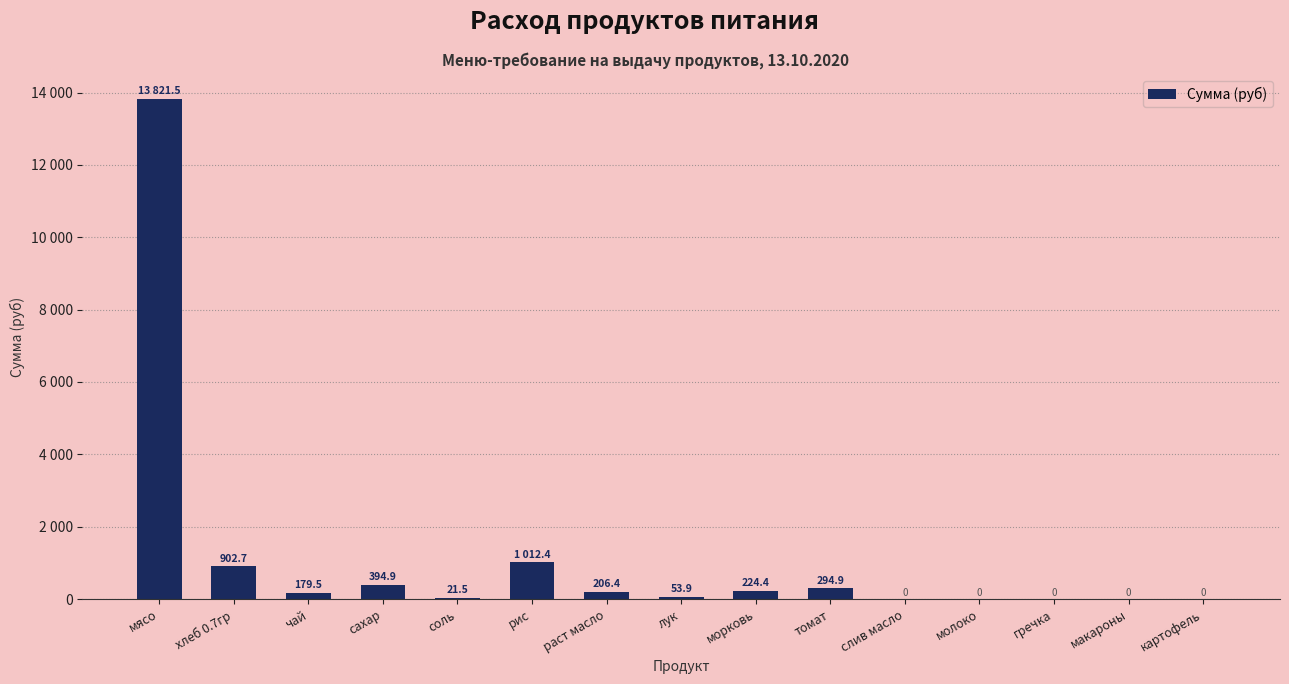

Between лук and чай, which is larger?

чай